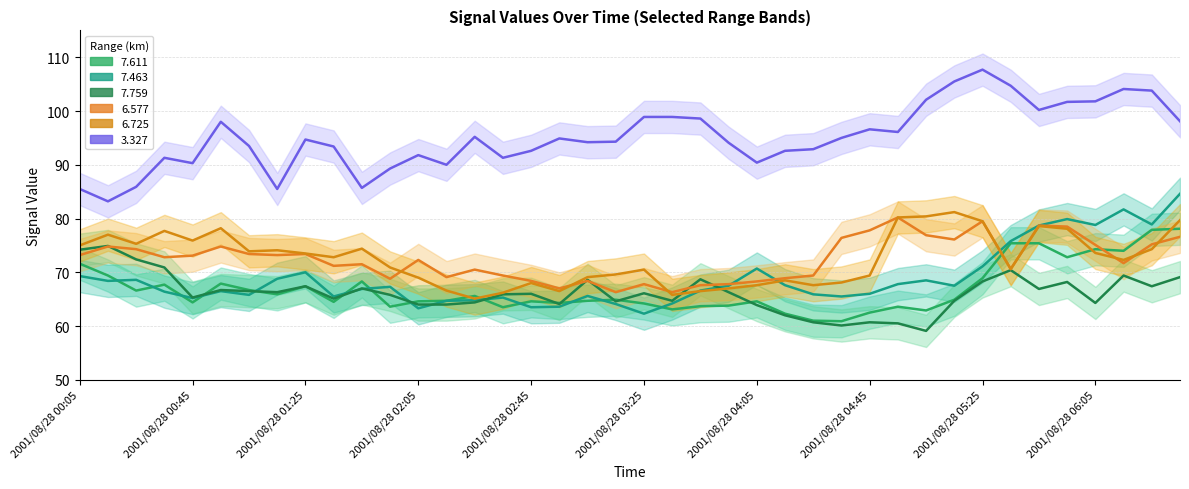

Reading left to right, list all the values displayed in this chart.

  7.611: 71.6	69.4	66.6	67.7	64.4	67.9	66.7	65.9	67.4	64.5	68.3	63.6	64.6	64.7	65.6	63.5	64.6	64.3	64.7	64.9	64.2	63.1	63.7	63.8	64.6	62.3	61.0	60.9	62.5	63.6	62.9	64.9	68.9	75.4	75.4	72.8	74.3	74.0	77.9	78.1
  7.463: 69.3	68.4	68.6	66.4	65.2	66.5	65.8	68.8	70.0	65.5	66.9	67.3	63.3	64.7	64.8	65.3	63.5	63.6	65.6	64.1	62.3	64.2	66.6	67.5	70.7	67.6	65.9	65.5	66.0	67.8	68.5	67.5	71.1	75.8	78.7	79.9	78.8	81.7	78.9	84.6
  7.759: 74.2	74.9	72.4	70.9	65.3	66.7	66.5	66.3	67.4	65.1	67.0	65.8	64.0	64.0	64.4	65.9	66.0	64.1	68.6	64.6	66.1	64.7	68.7	66.3	63.9	62.0	60.7	60.1	60.7	60.5	59.1	64.7	68.3	70.4	66.9	68.2	64.3	69.4	67.4	69.1
  6.577: 73.2	74.8	74.3	72.8	73.1	74.8	73.4	73.2	73.4	71.2	71.5	68.8	72.3	69.1	70.5	69.4	68.4	67.0	68.4	66.3	67.8	66.3	67.6	67.8	68.3	68.9	69.4	76.4	77.8	80.2	76.9	76.1	79.5	70.6	78.7	78.5	75.1	71.7	75.2	76.6
  6.725: 75.0	77.0	75.3	77.7	75.9	78.2	73.9	74.1	73.5	72.8	74.4	70.9	69.0	66.6	65.1	66.2	68.0	66.5	69.1	69.6	70.5	65.8	66.5	67.0	67.6	68.5	67.6	68.1	69.4	80.2	80.4	81.2	79.5	70.6	78.6	78.1	73.6	72.3	74.3	79.7
  3.327: 85.5	83.2	85.9	91.3	90.3	98.0	93.5	85.5	94.7	93.4	85.7	89.3	91.8	90.0	95.2	91.3	92.6	94.9	94.2	94.3	98.9	98.9	98.6	94.1	90.4	92.6	92.9	95.0	96.6	96.1	102.1	105.5	107.7	104.7	100.2	101.7	101.8	104.1	103.8	98.1